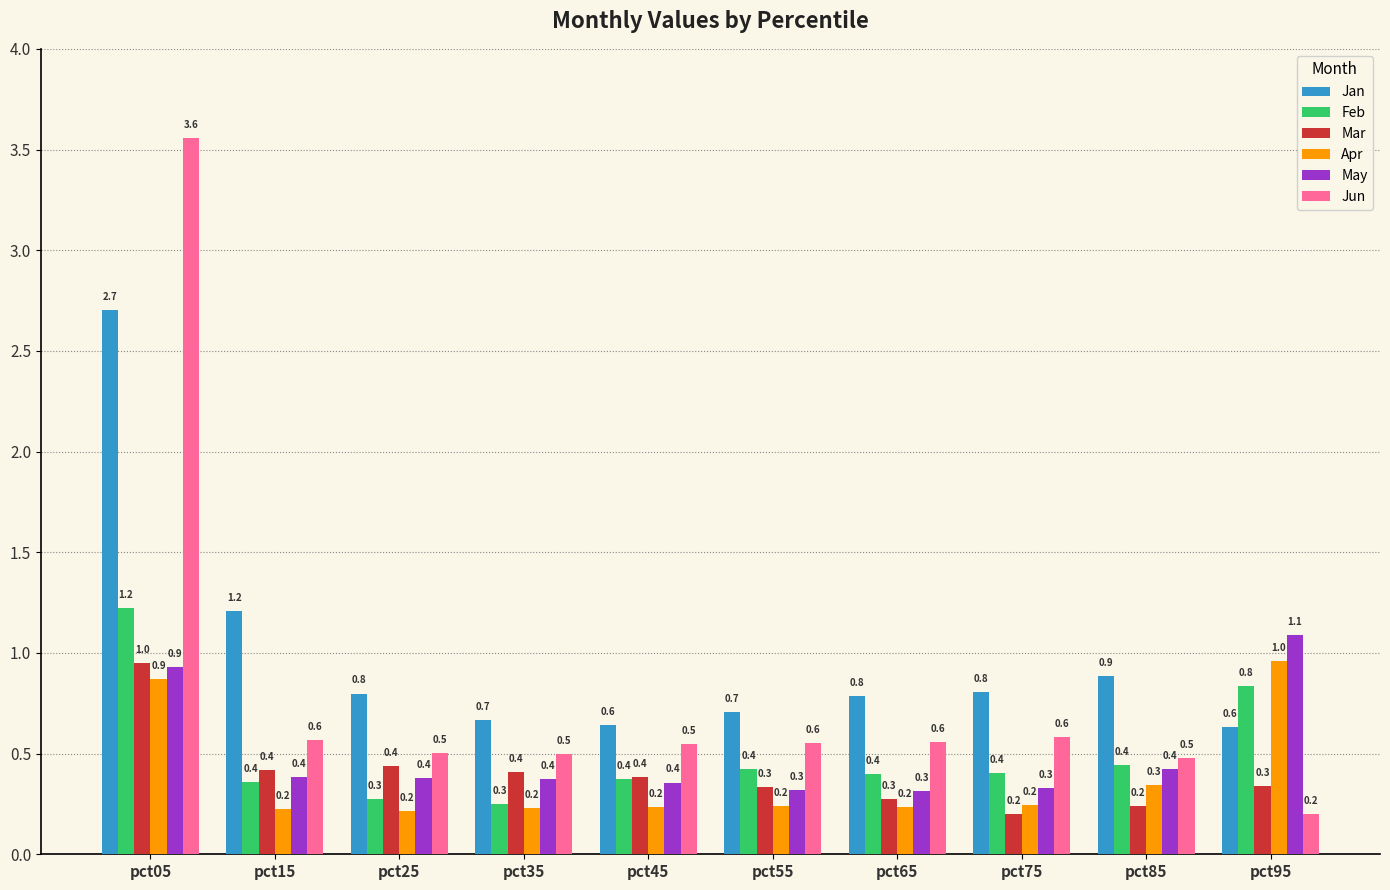

How many data points does each series have?

10